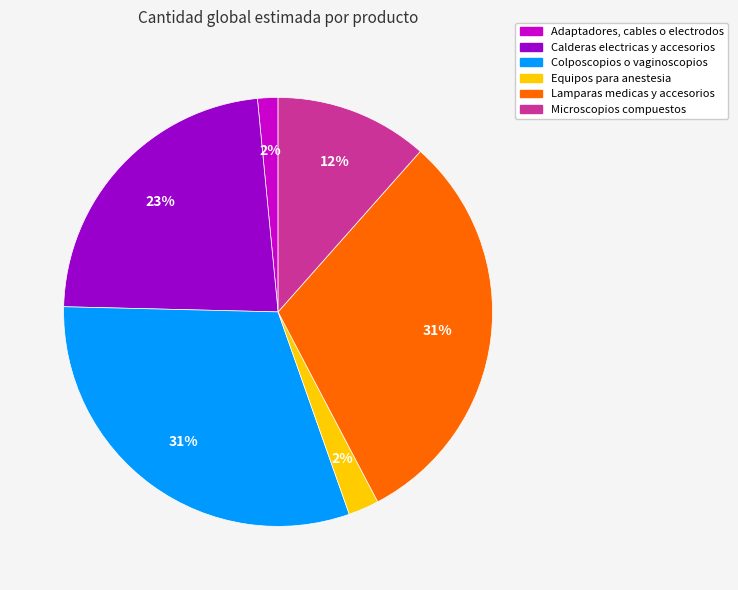

Is it true that Microscopios compuestos is 12% of the pie?

True